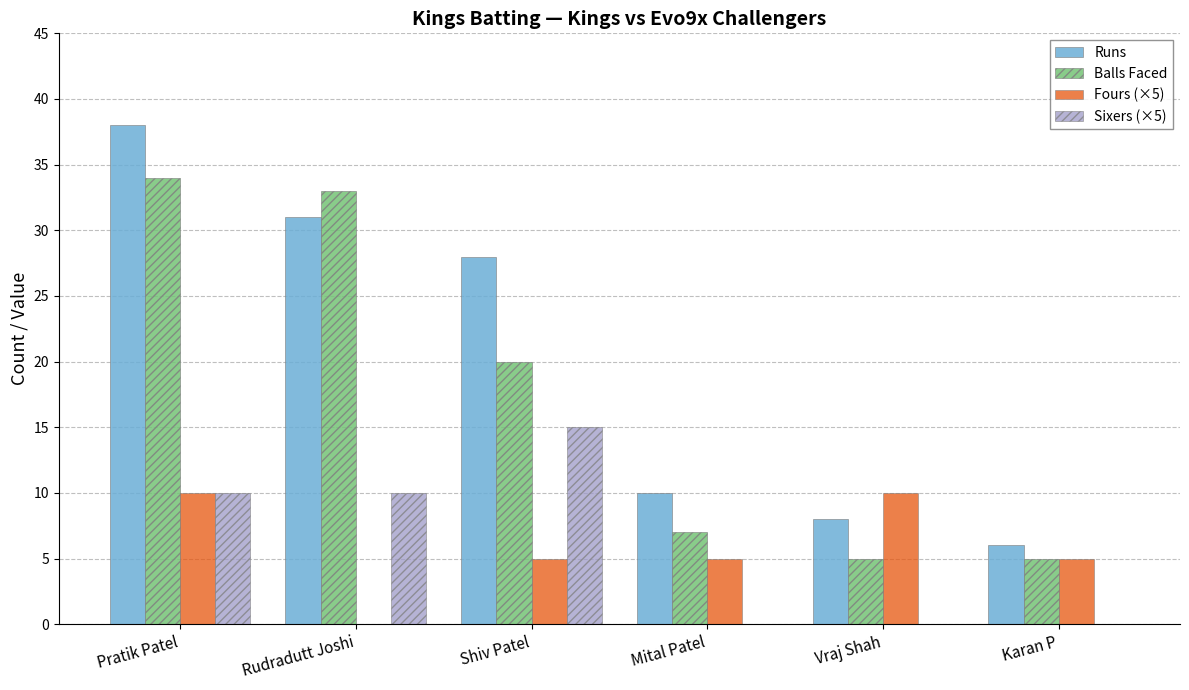

Is it true that Fours (×5) equals 3 at Pratik Patel?

False